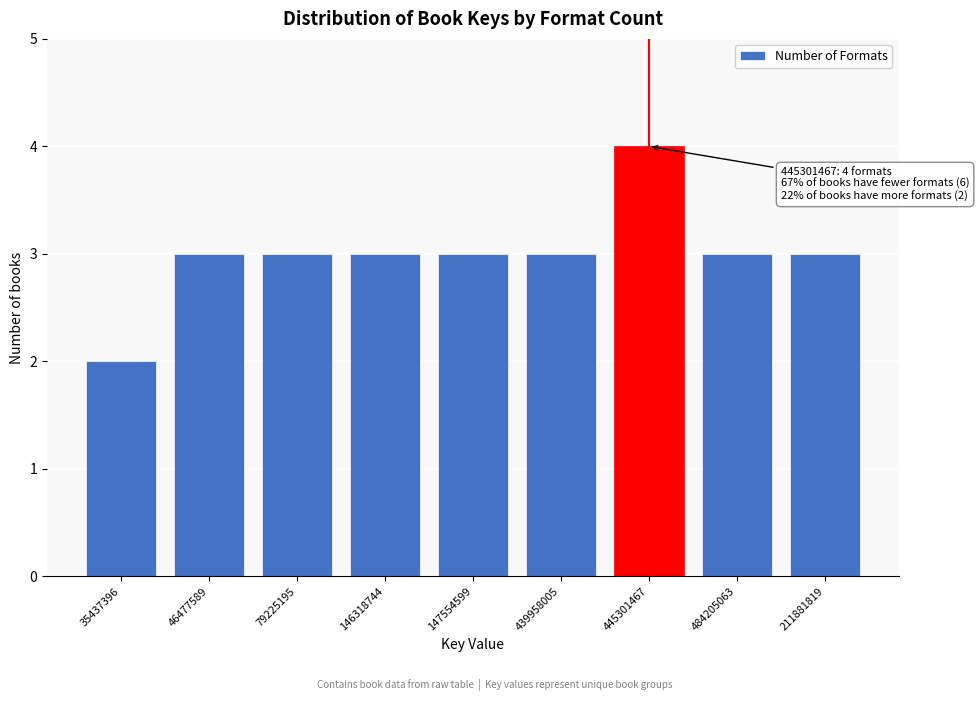

Reading left to right, list all the values displayed in this chart.

35437396=2	46477589=3	79225195=3	146318744=3	147554599=3	439958005=3	445301467=4	484205063=3	211881819=3